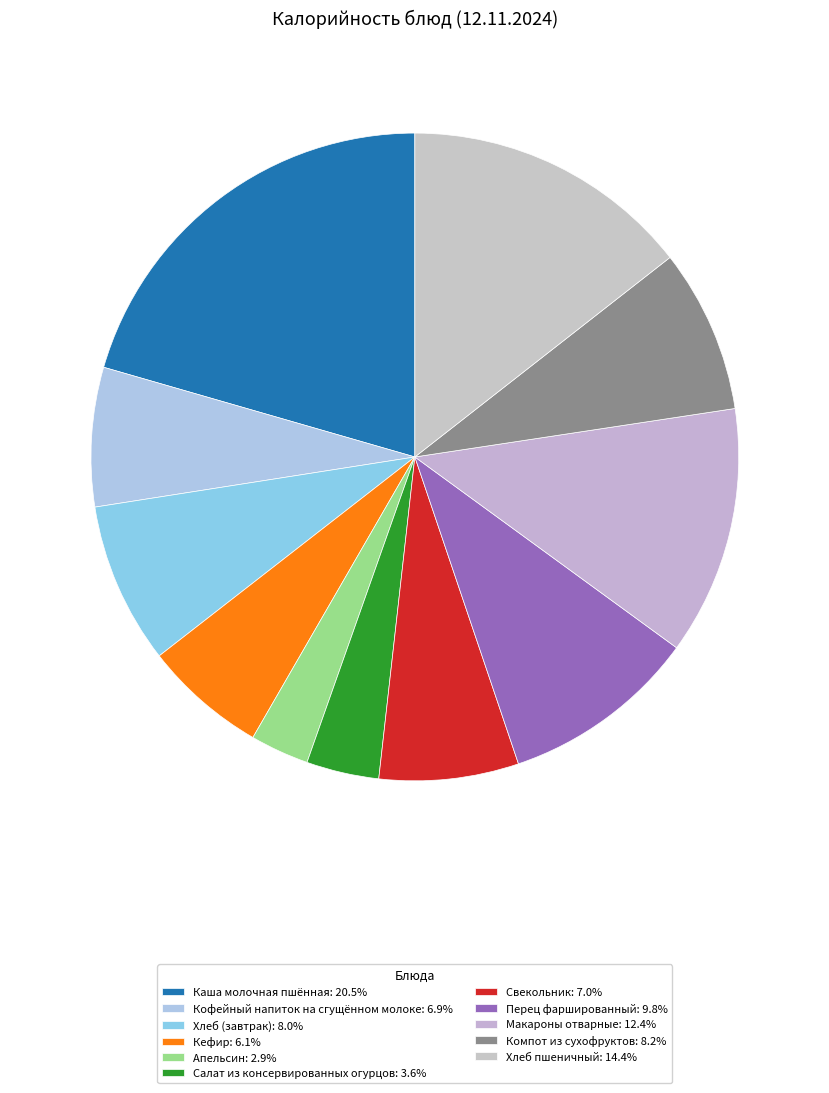

To the nearest percent, what is the average slice percentage?

9%